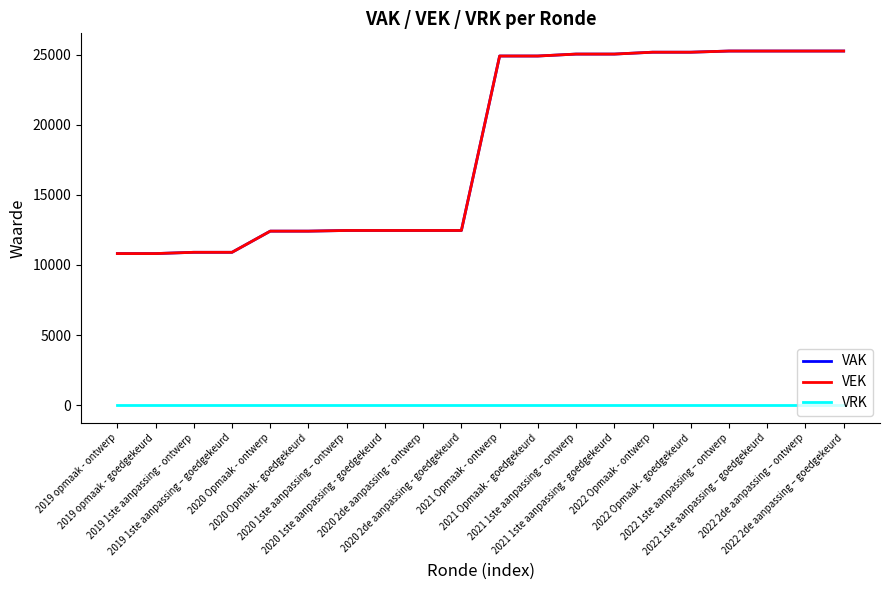

Between 2021 1ste aanpassing - goedgekeurd and 2022 2de aanpassing – goedgekeurd, which series saw the biggest shift?

VAK